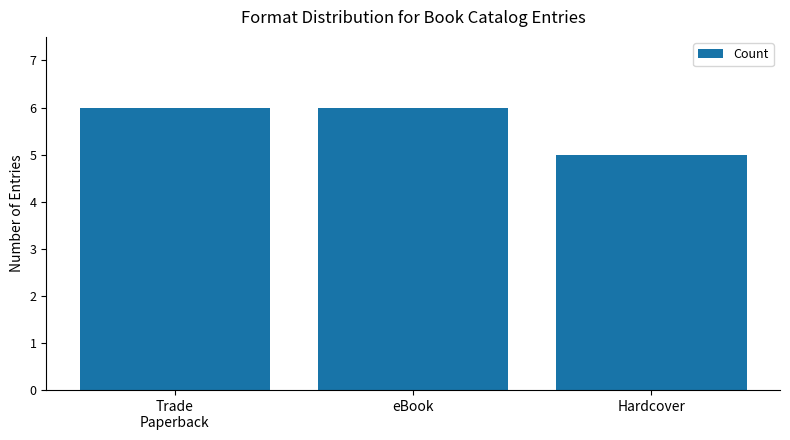

How many bars are there in total?

3